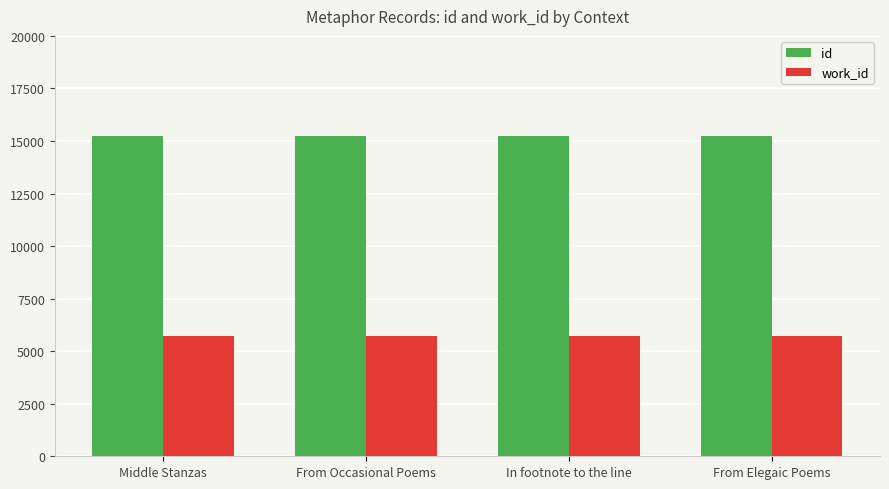

What is the sum of all id values?

60969